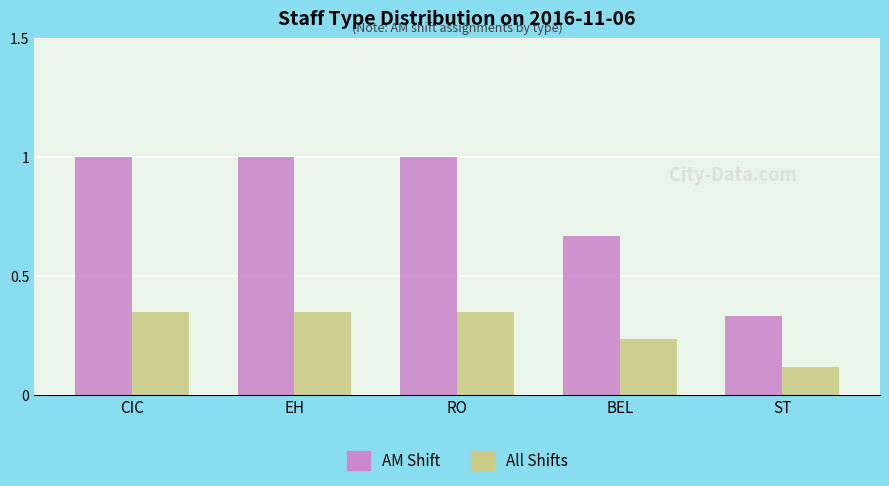

What is the average value of the AM Shift series?

0.8